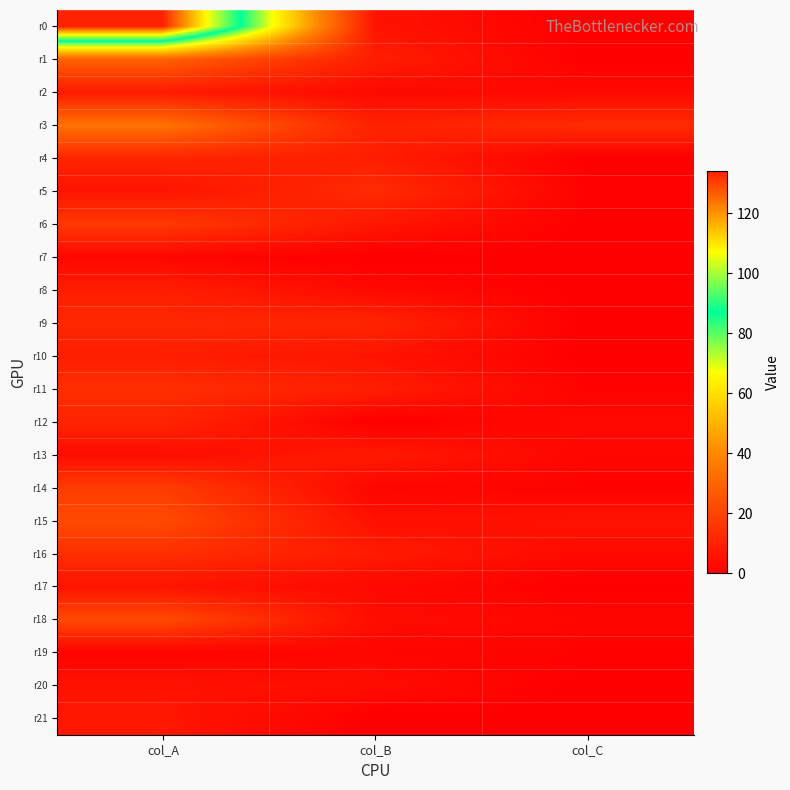

Which series has the widest spread of values?

r0